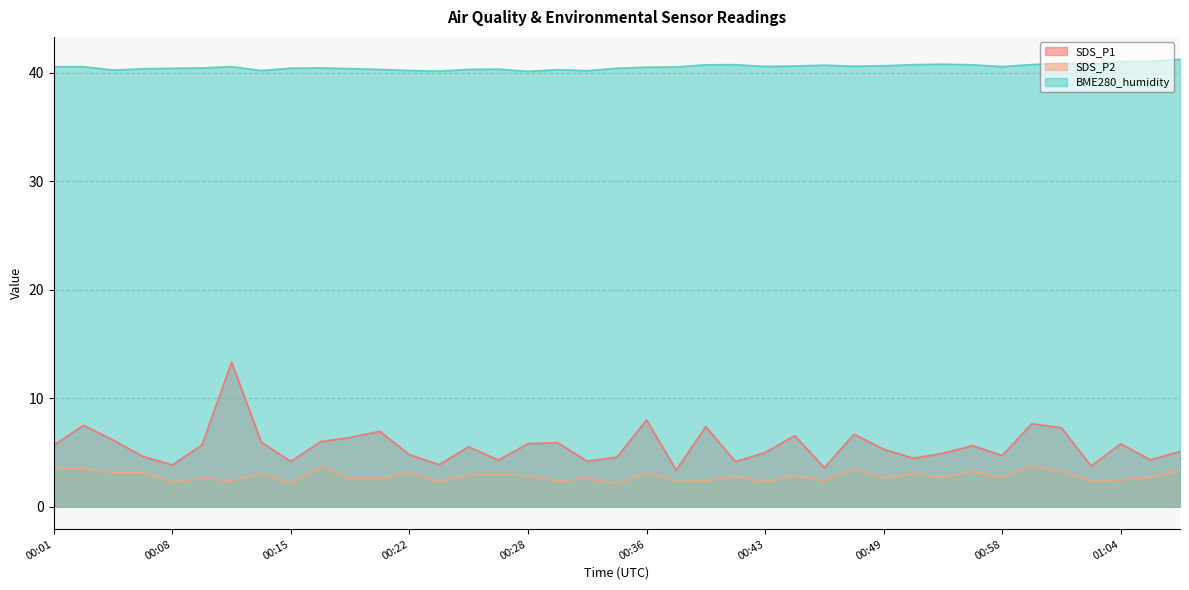

Which label corresponds to the smallest value in the chart?

00:34